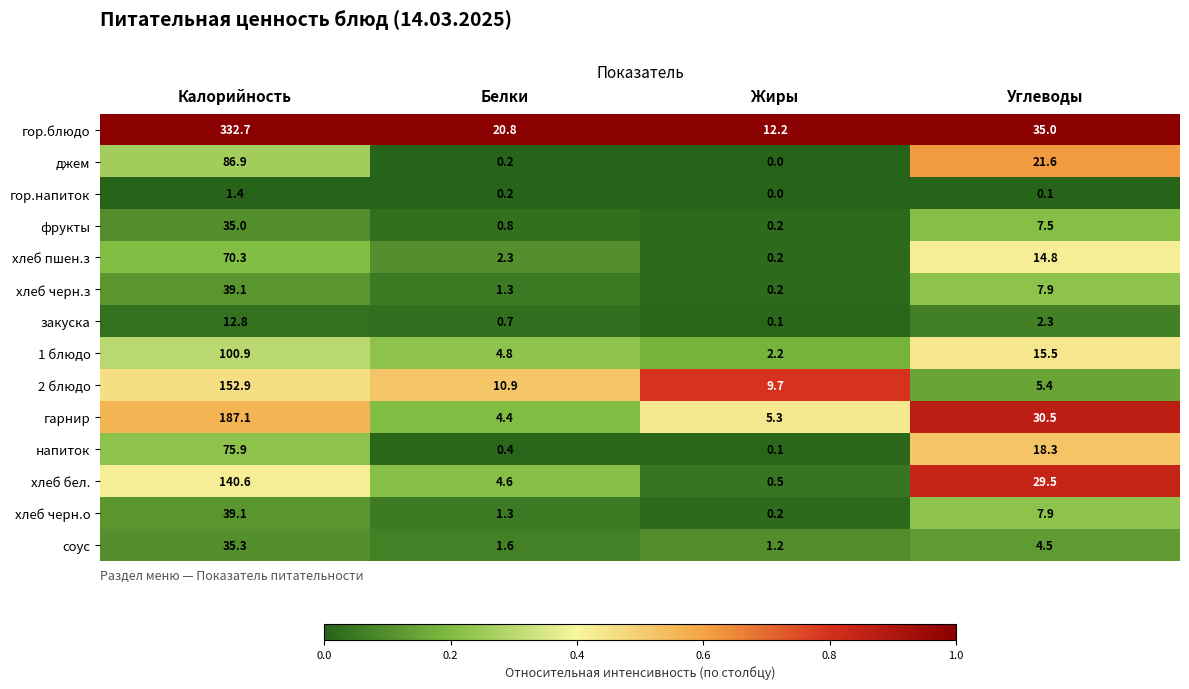

The value of 1 блюдо at Углеводы is 23.2. True or false?

False